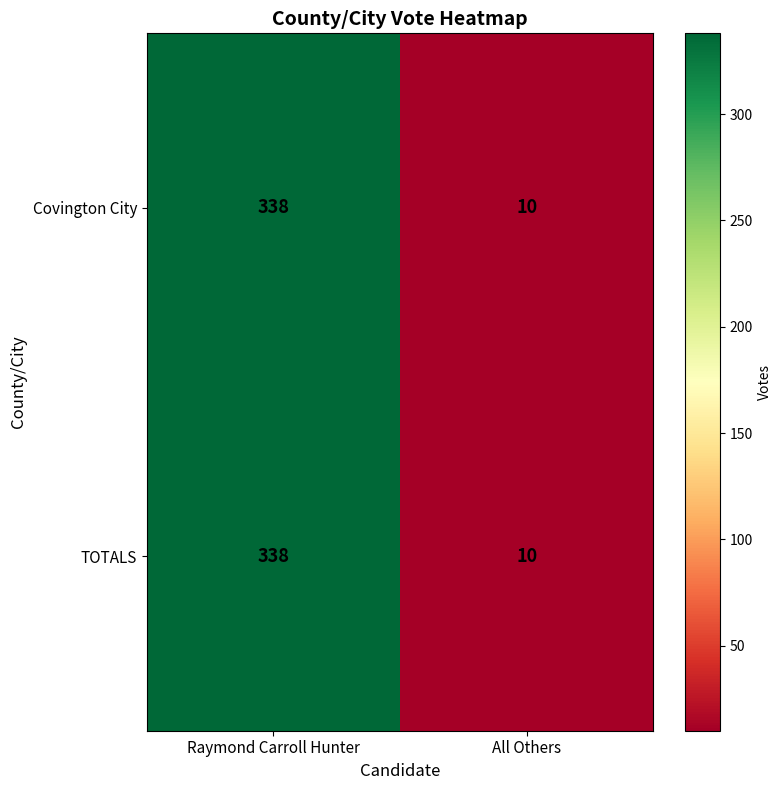

The TOTALS series shows 10 at All Others. True or false?

True